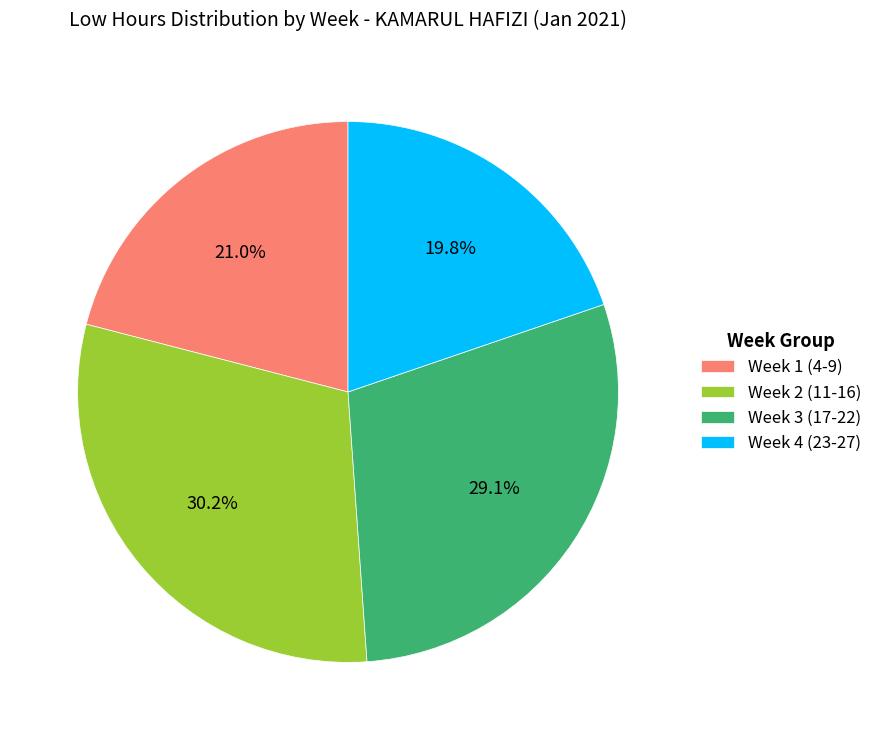

Which has a higher value, Week 4 (23-27) or Week 1 (4-9)?

Week 1 (4-9)